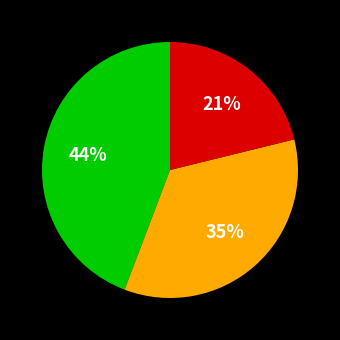

To the nearest percent, what is the difference between the largest and smallest slice percentages?

23%